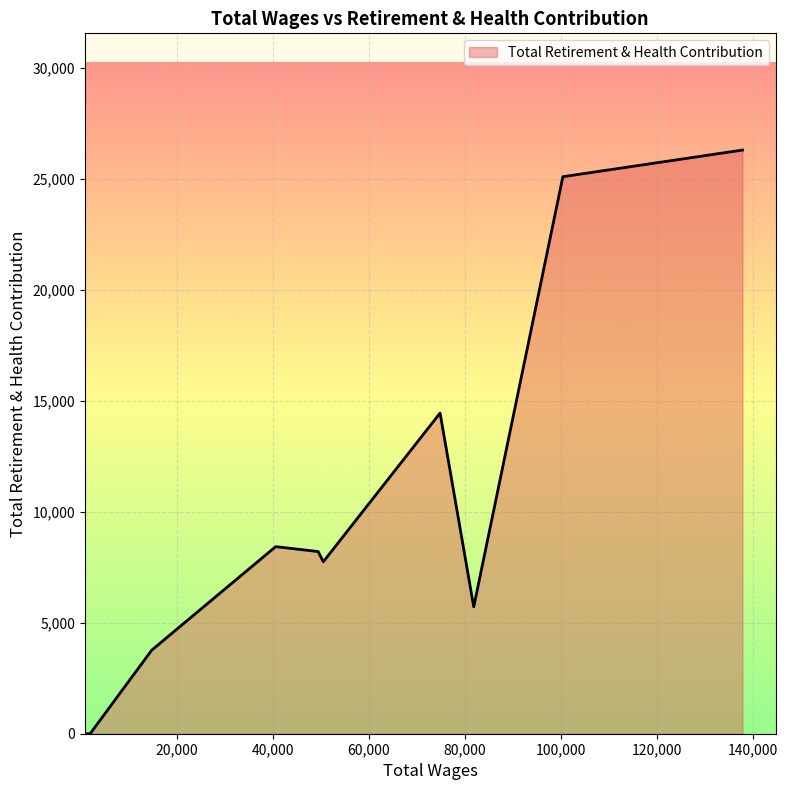

What is the difference between the maximum and minimum values?

26283